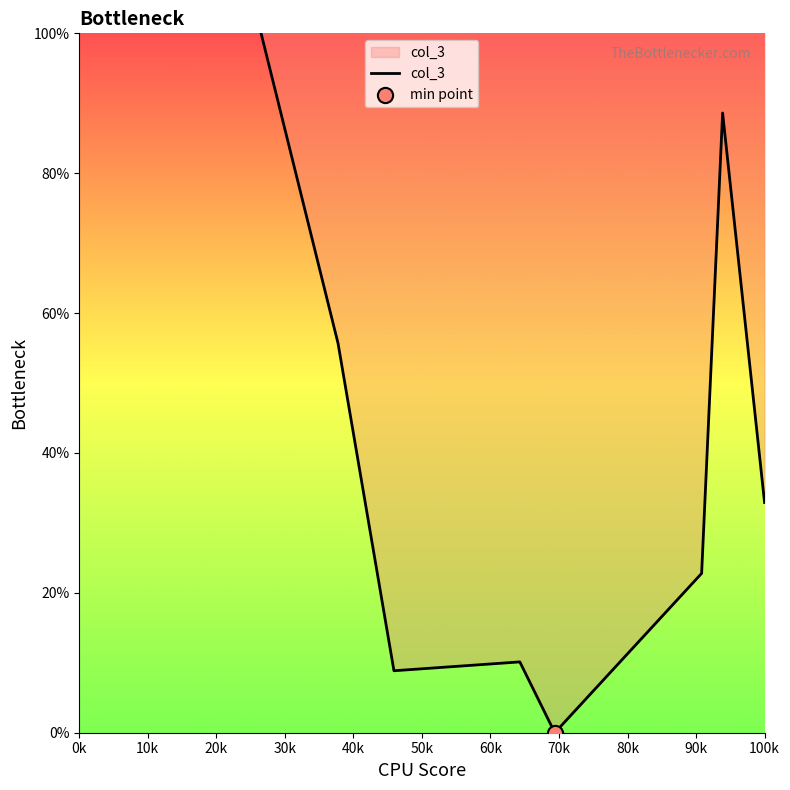

What is the difference between the maximum and second lowest values?

91.1